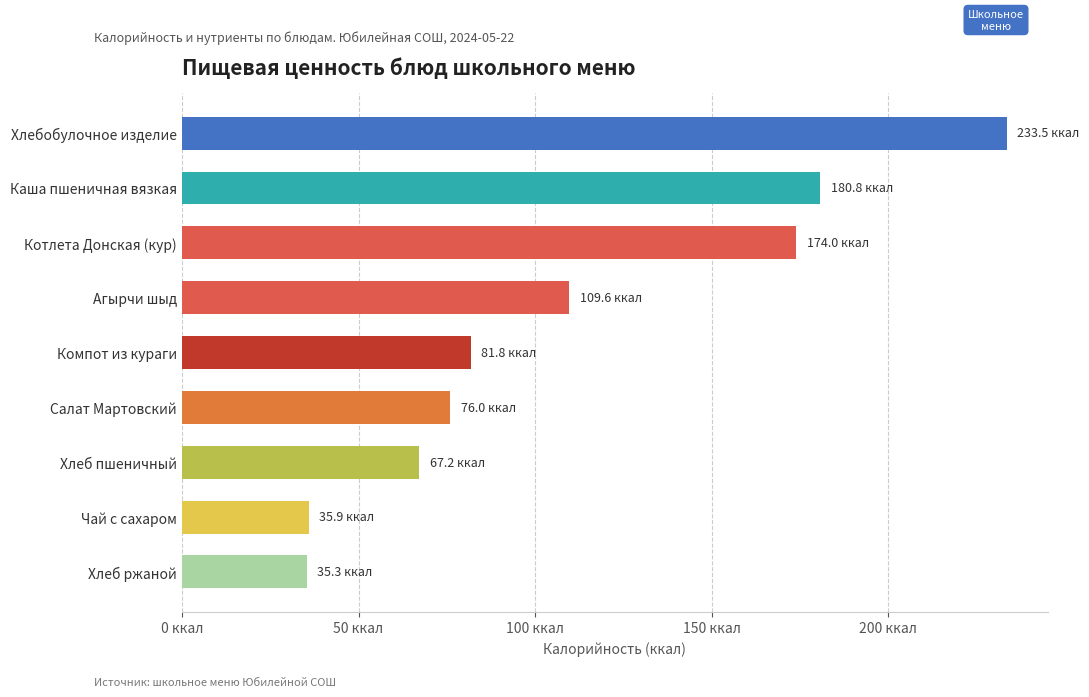

Are the bars horizontal?

Yes